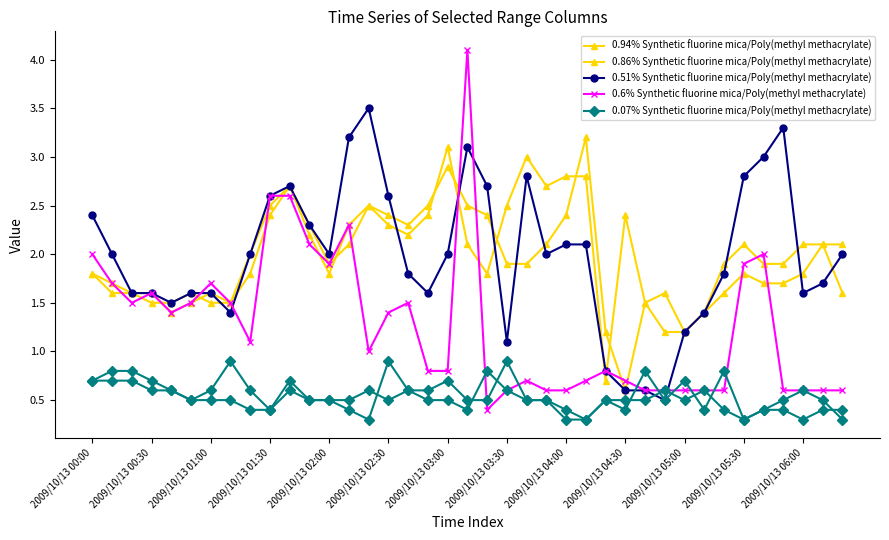

What is the sum of the 0.6% Synthetic fluorine mica/Poly(methyl methacrylate) values at 33 and 31?

2.5